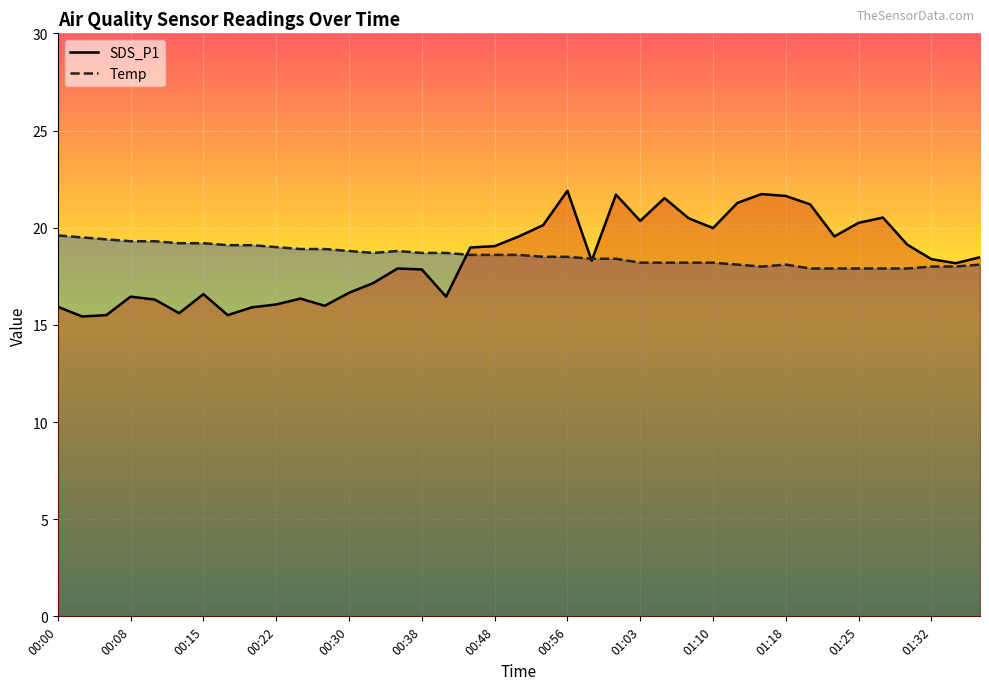

What position from the right is 01:01?

16